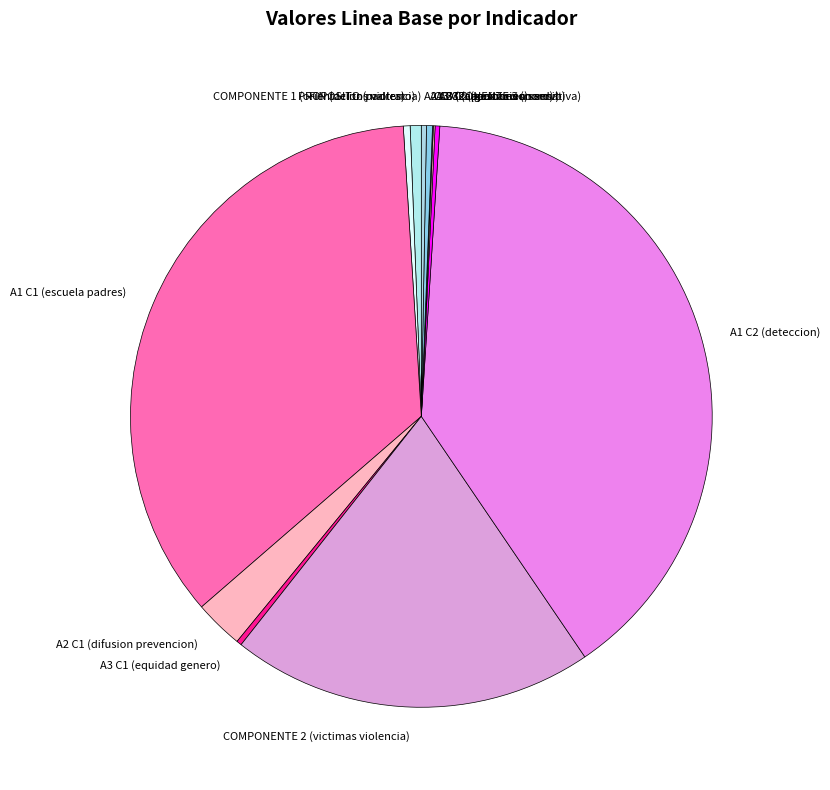

Does COMPONENTE 2 (victimas violencia) account for over 50% of the chart?

No